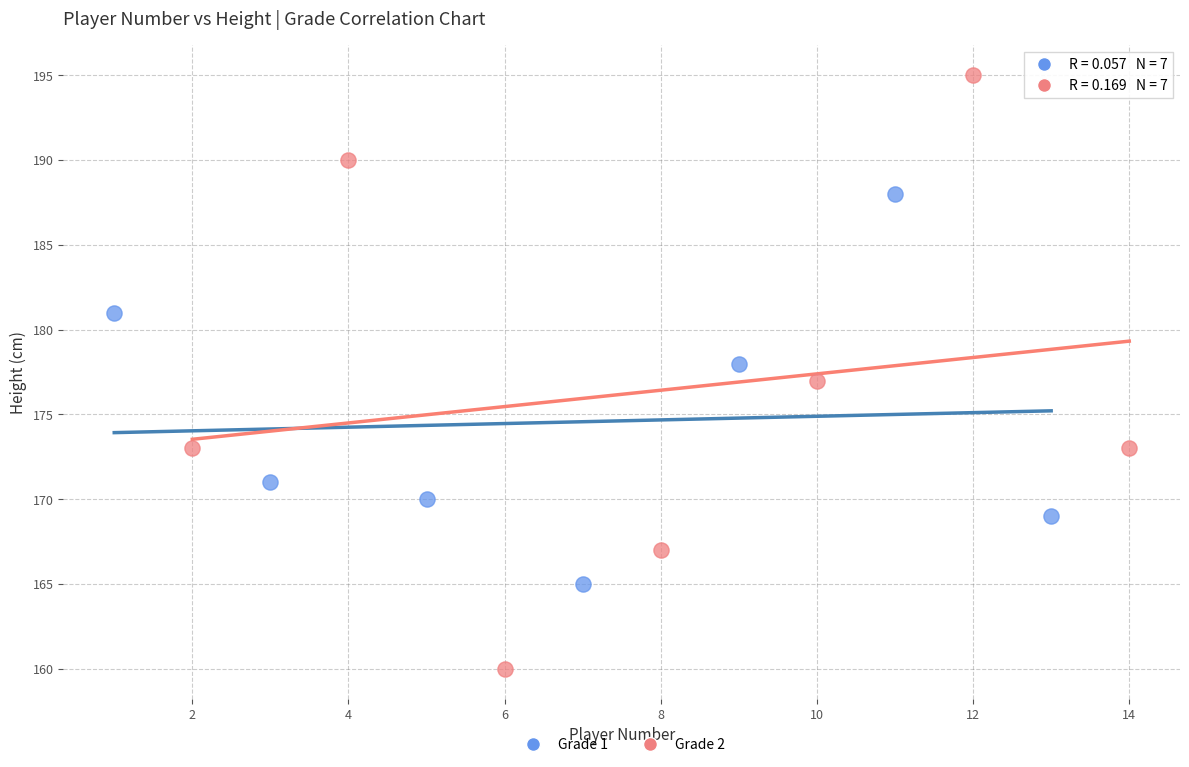

Which series reaches the minimum Y coordinate?

Grade 2